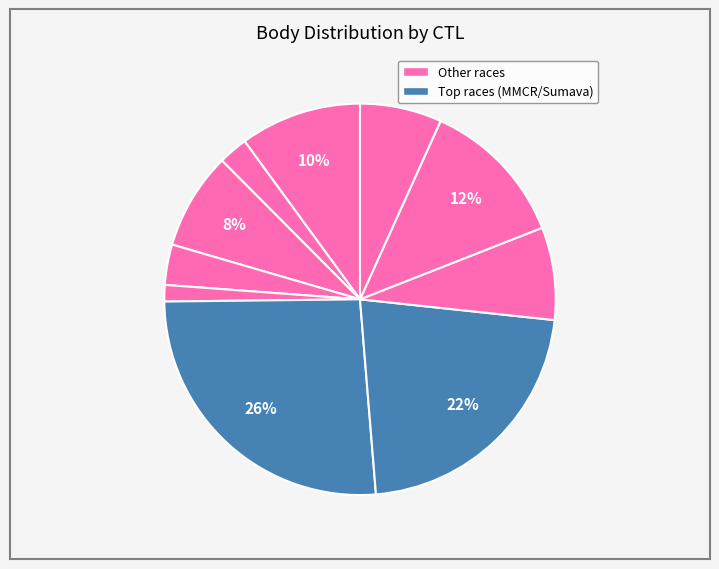

Count the number of slices in the pie.

10